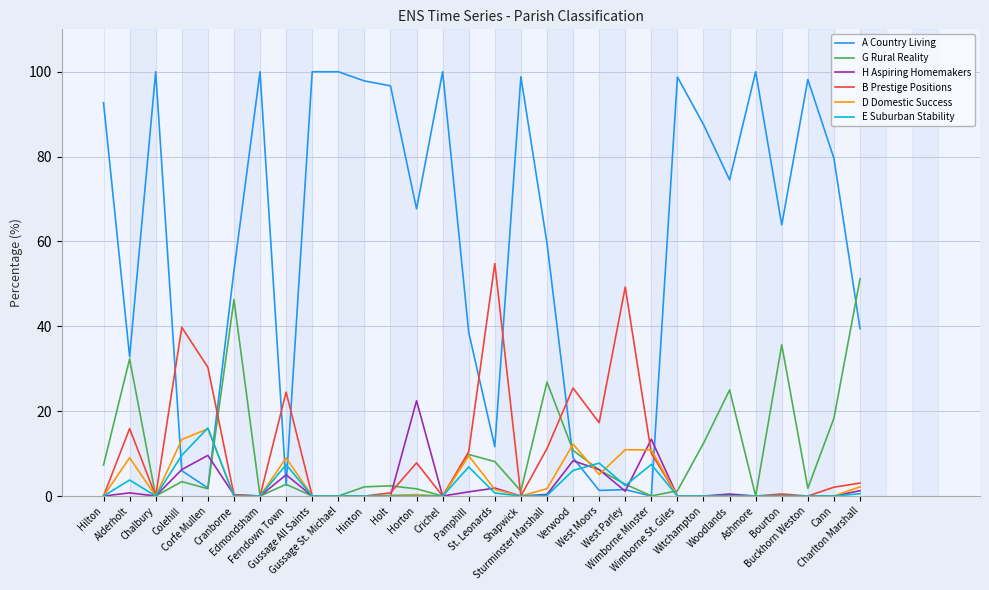

True or false: D Domestic Success has more than 0 interior local peaks.

True